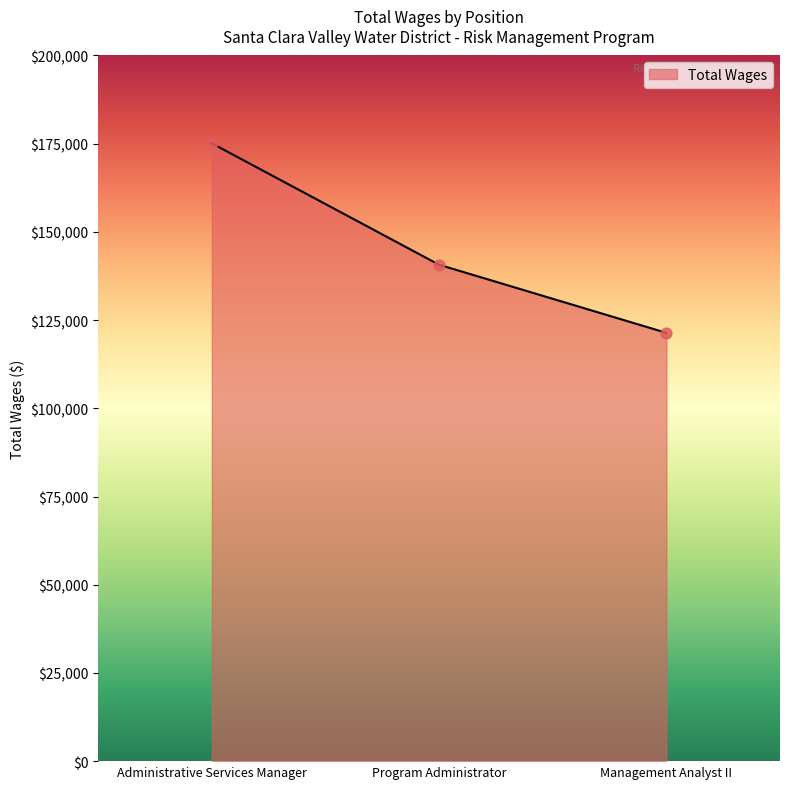

What is the ratio of the value at Management Analyst II to the value at Administrative Services Manager?

0.7